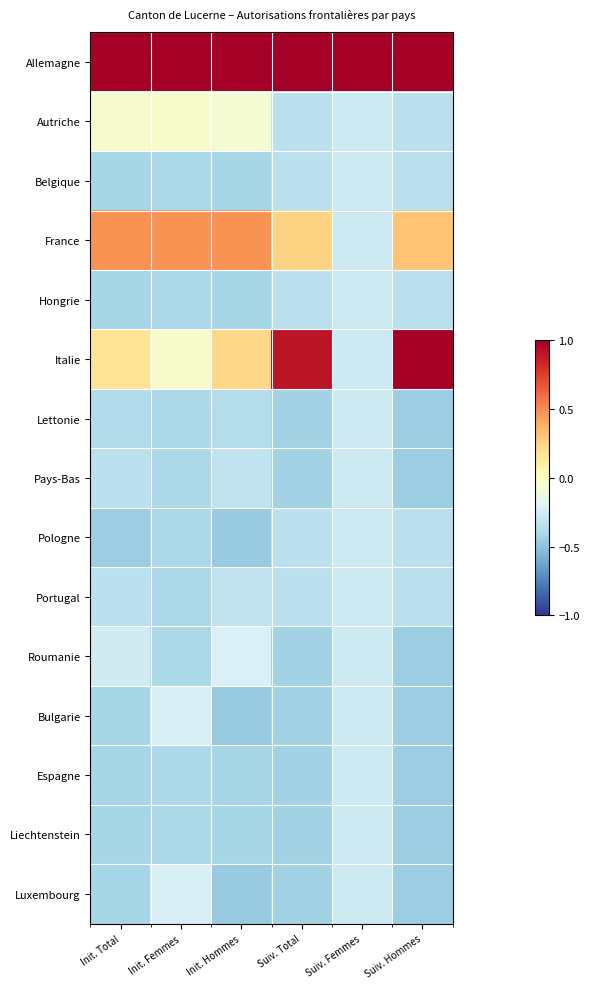

Between Init. Hommes and Suiv. Total, which is larger?

Init. Hommes